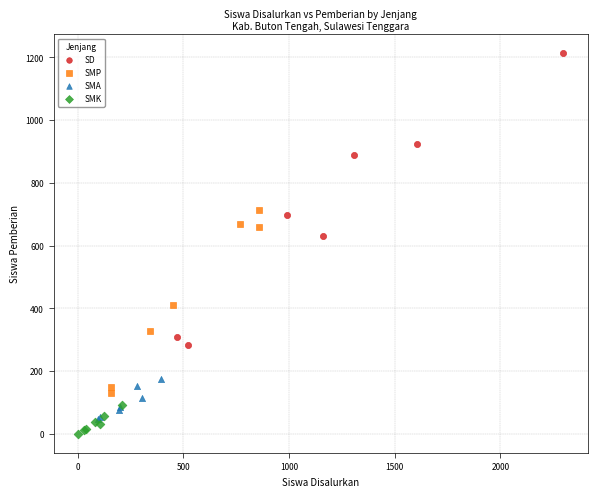

What are all the series names shown in the legend?

SD, SMP, SMA, SMK